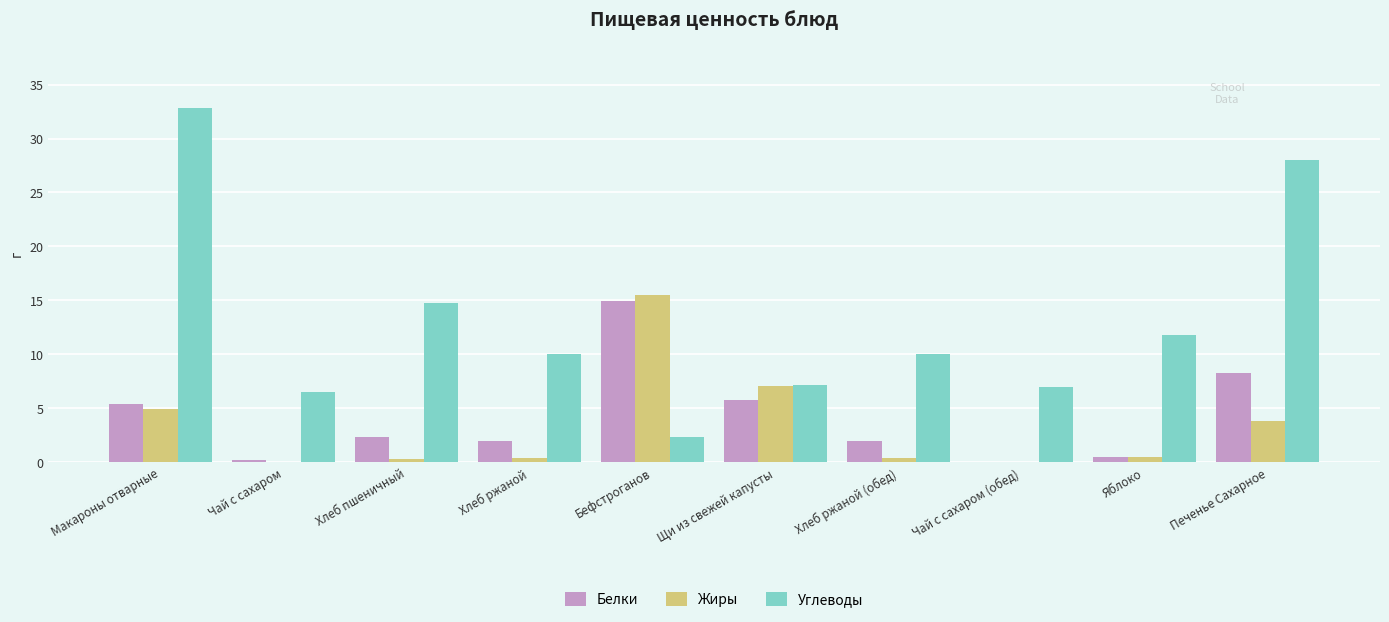

At which label does Жиры reach its peak?

Бефстроганов